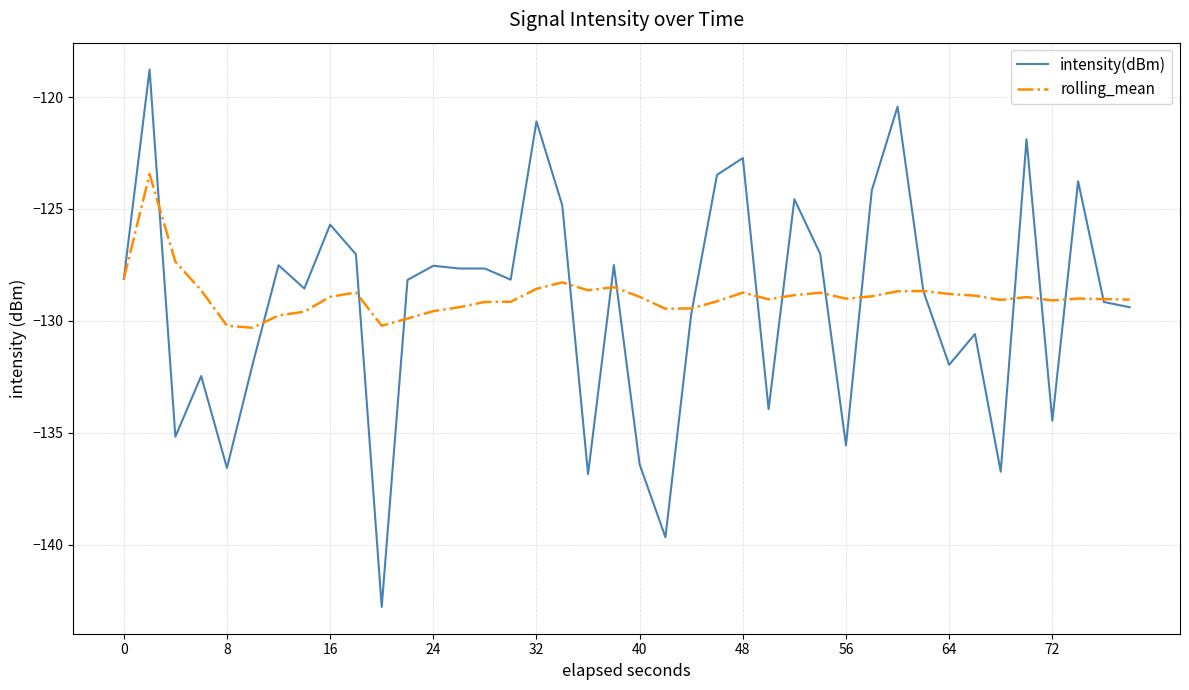

Rank the series by their maximum value, from lowest to highest.

rolling_mean, intensity(dBm)